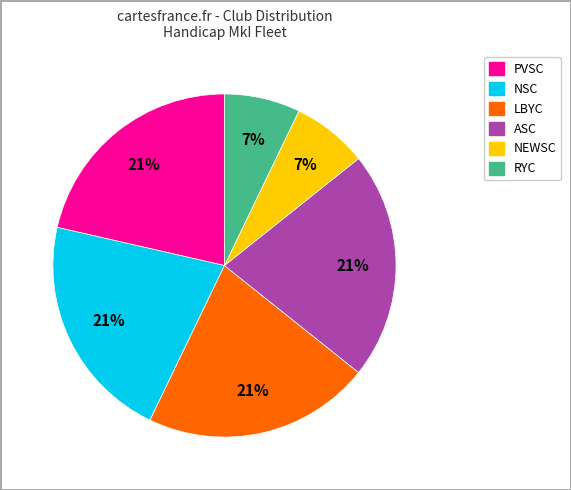

Does any single category account for the majority?

No